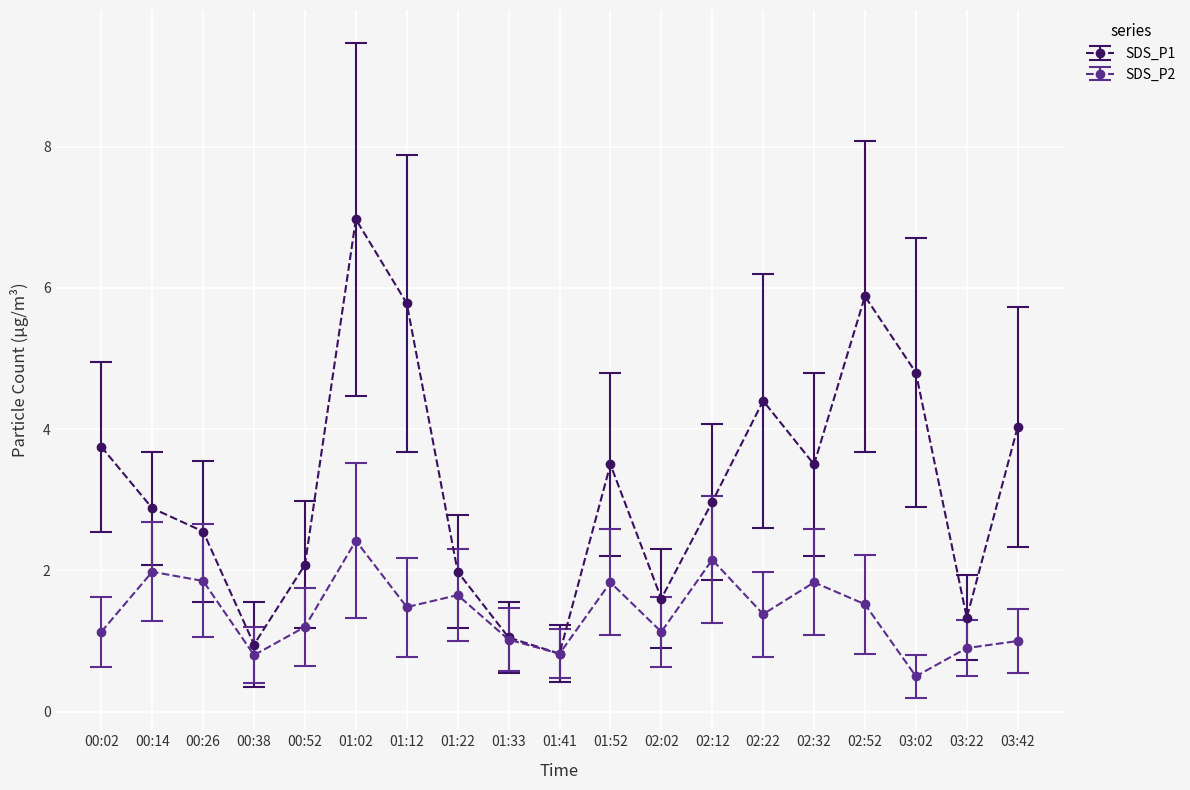

Does the chart have visible grid lines?

Yes